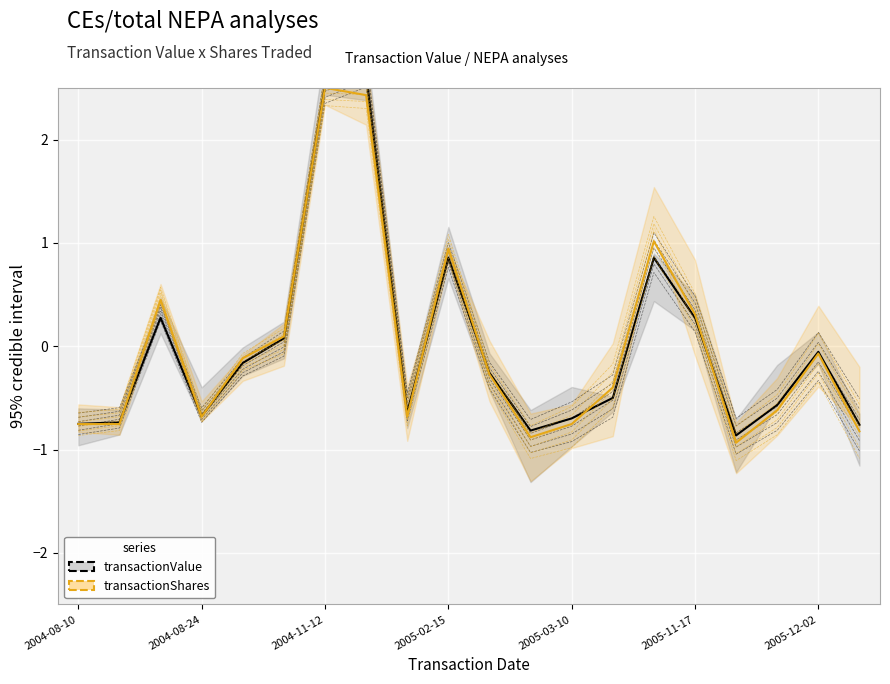

At how many categories does at least one series exceed 0?

7